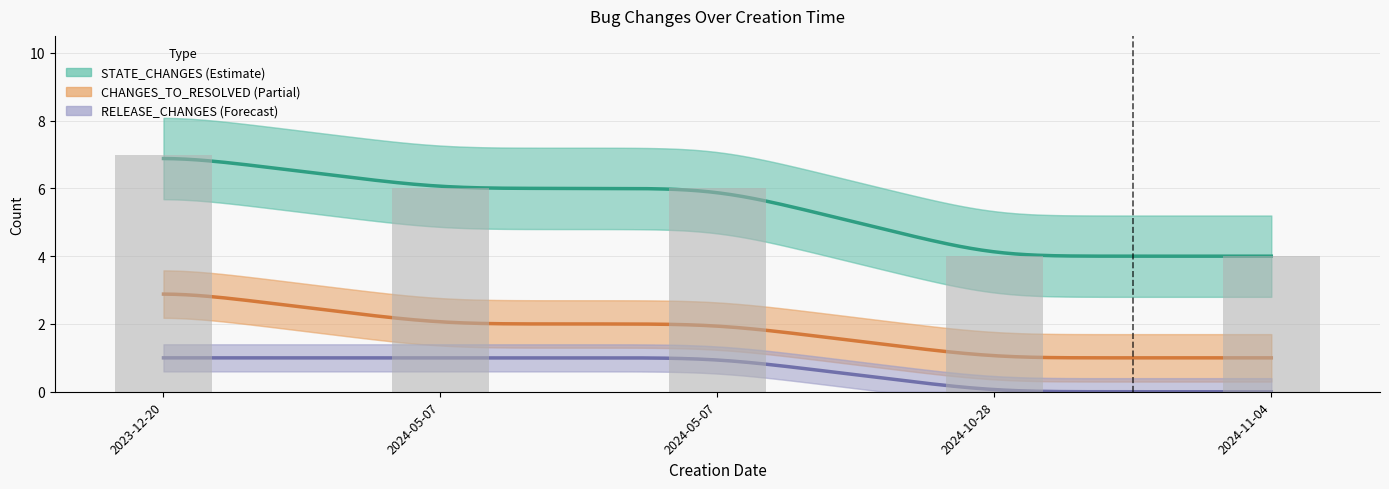

What is the difference between the second highest and second lowest values in the STATE_CHANGES series?

2